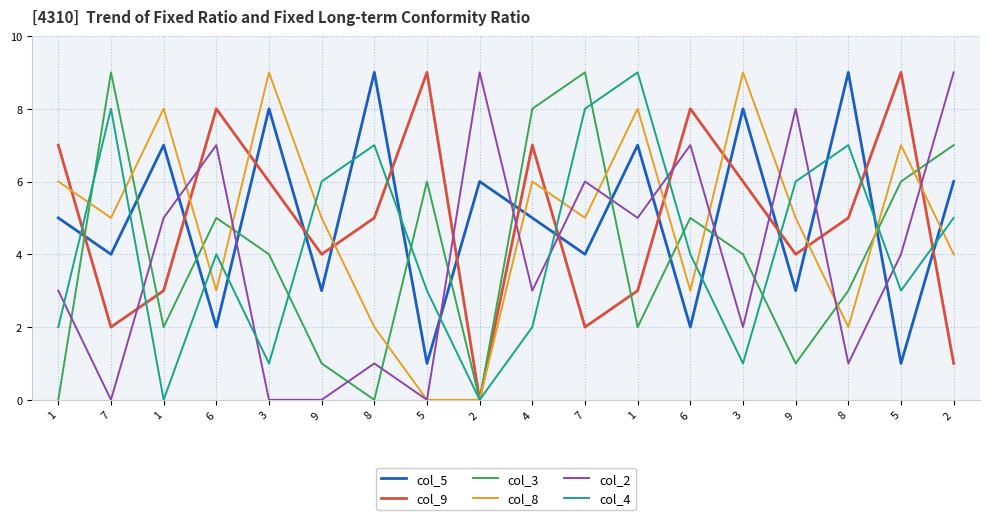

Is this an area chart (filled region under the line)?

No